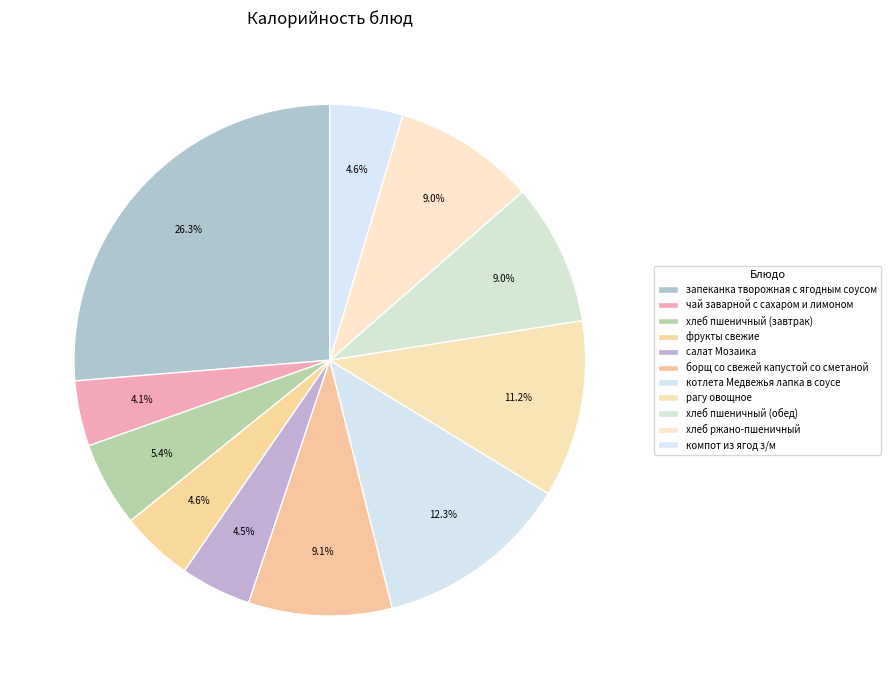

How many slices are in this pie chart?

11